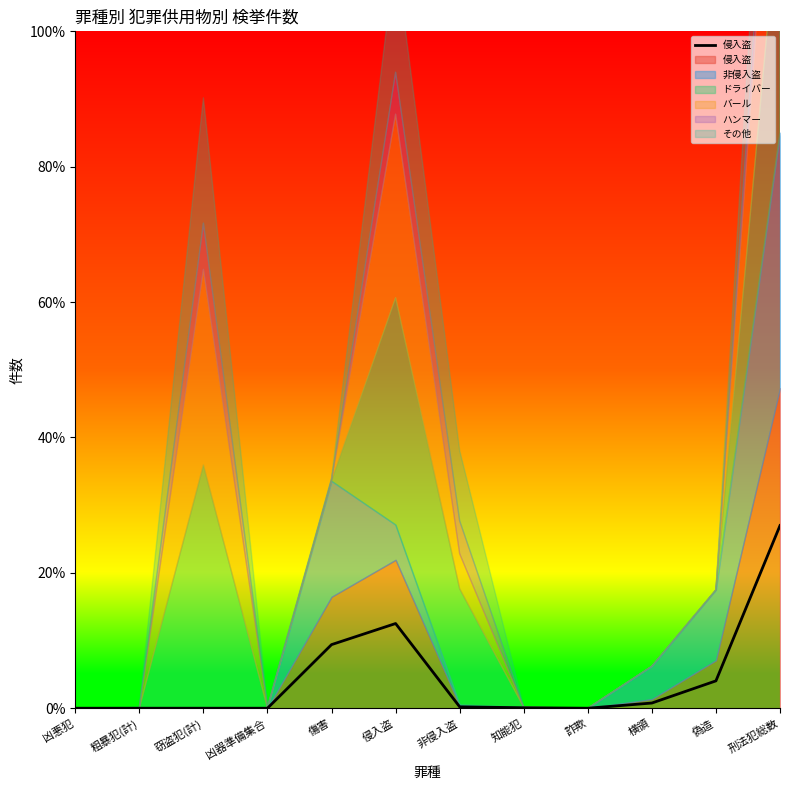

Where does the data first go above 10?

傷害